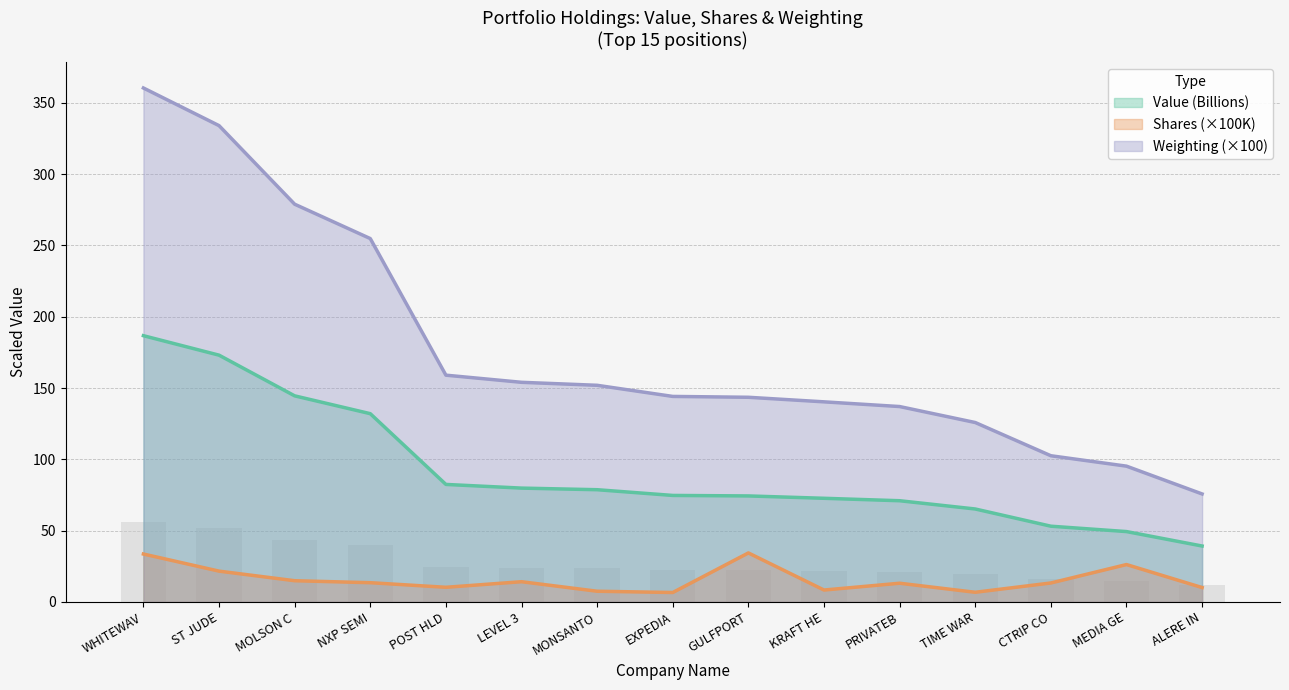

What is the label of the 12th bar from the left?

TIME WAR